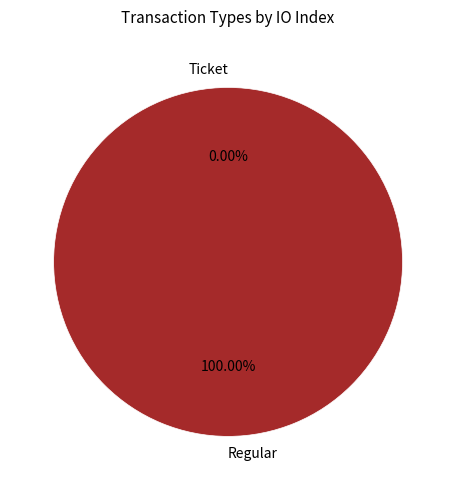

Between Regular and Ticket, which is larger?

Regular